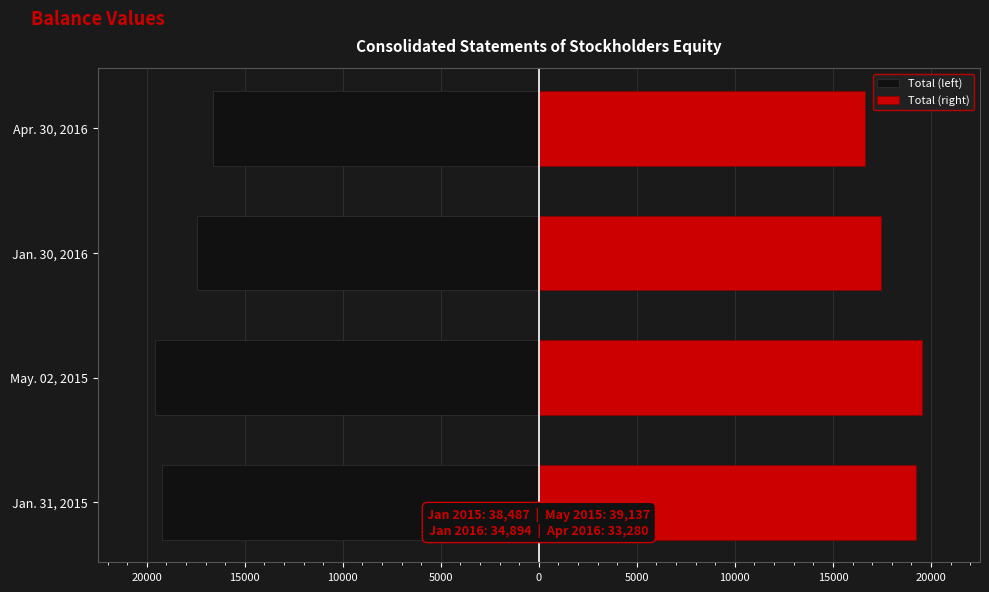

Rank the series at Jan. 30, 2016 from lowest to highest value.

Total (left), Total (right)